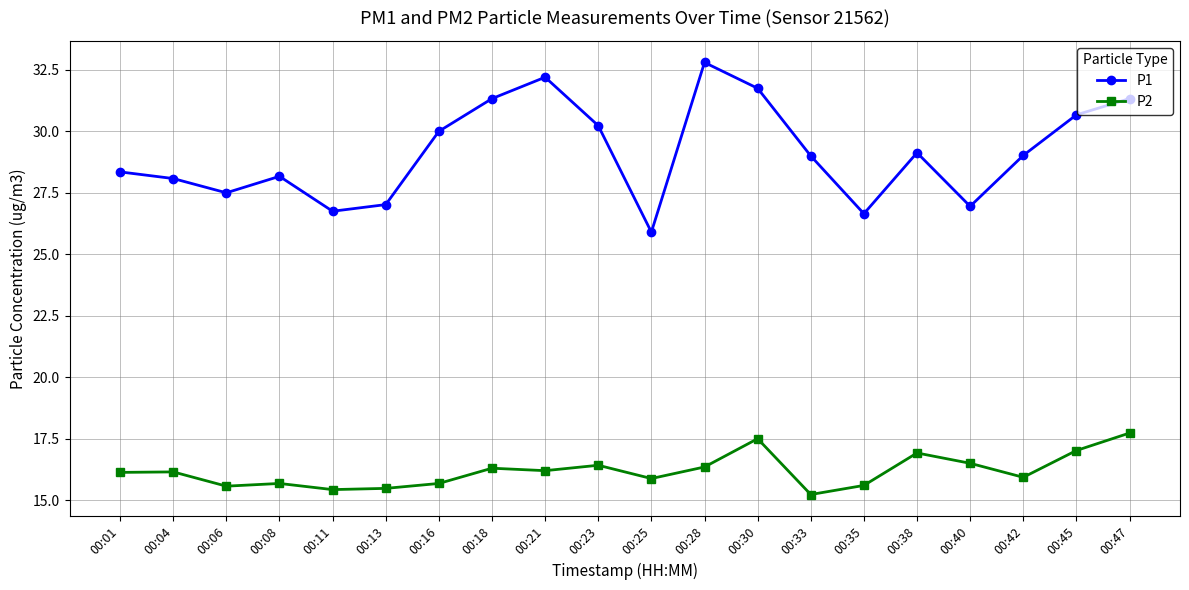

The P2 series shows 8.9 at 00:13. True or false?

False